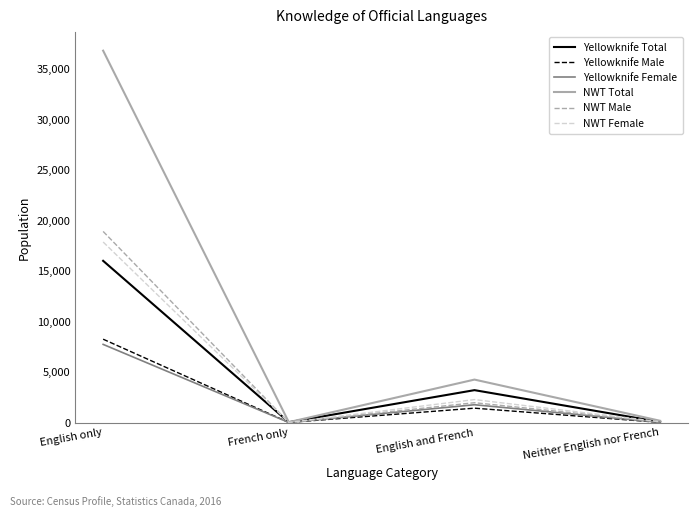

Does the chart have visible grid lines?

No